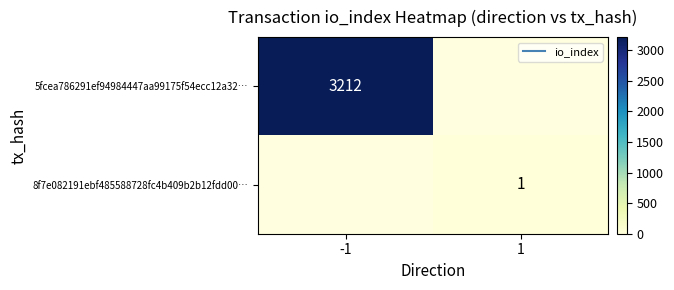

Which series has the largest range (max minus min)?

5fcea786291ef94984447aa99175f54ecc12a32…